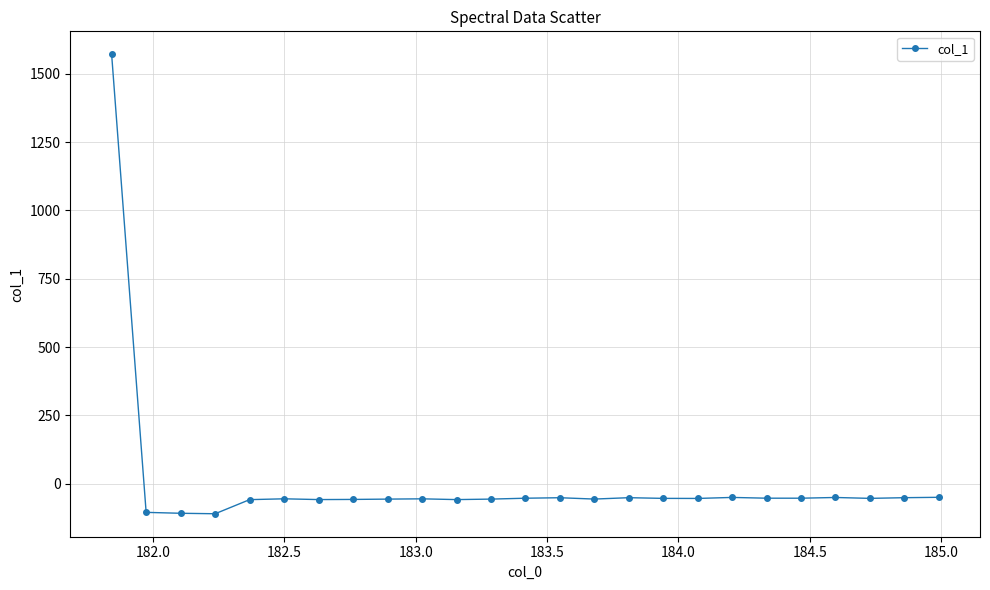

What is the difference between the maximum and minimum values?

1681.3